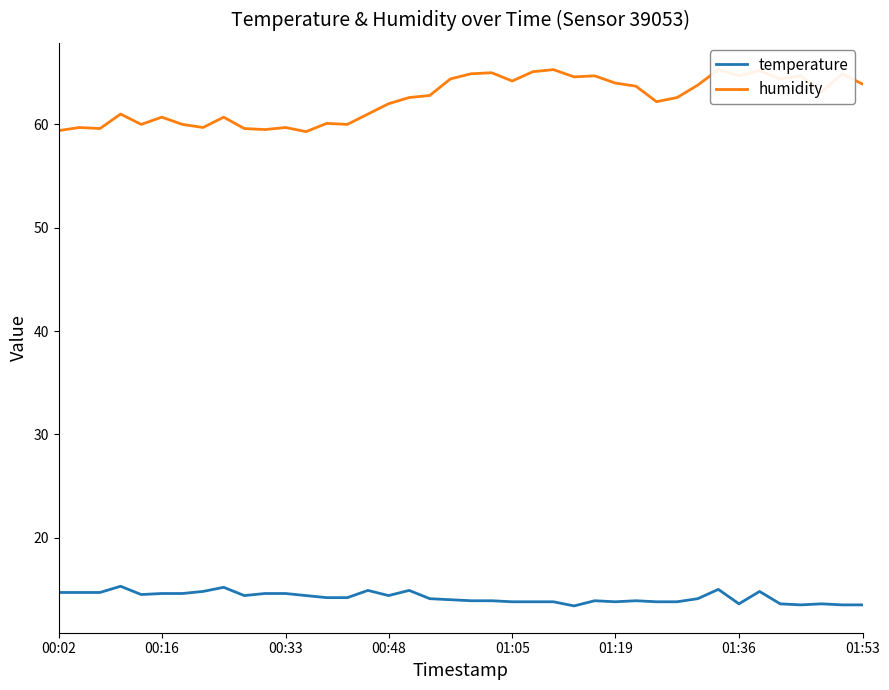

List the series in order of their peak value, highest first.

humidity, temperature